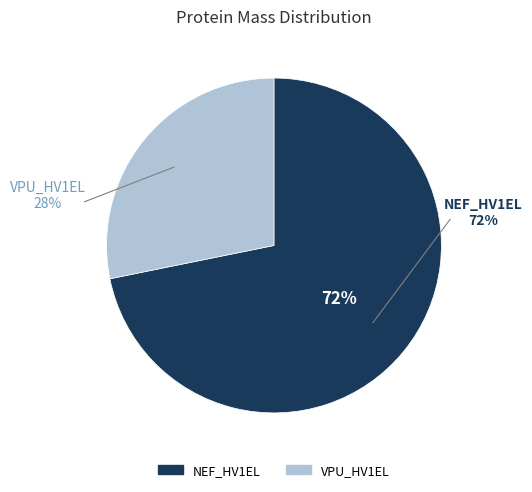

To the nearest percent, what percentage of the pie is VPU_HV1EL?

28%